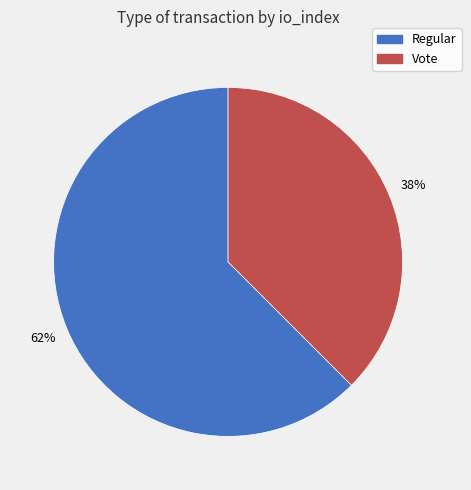

What percentage is the Regular slice, to the nearest percent?

62%